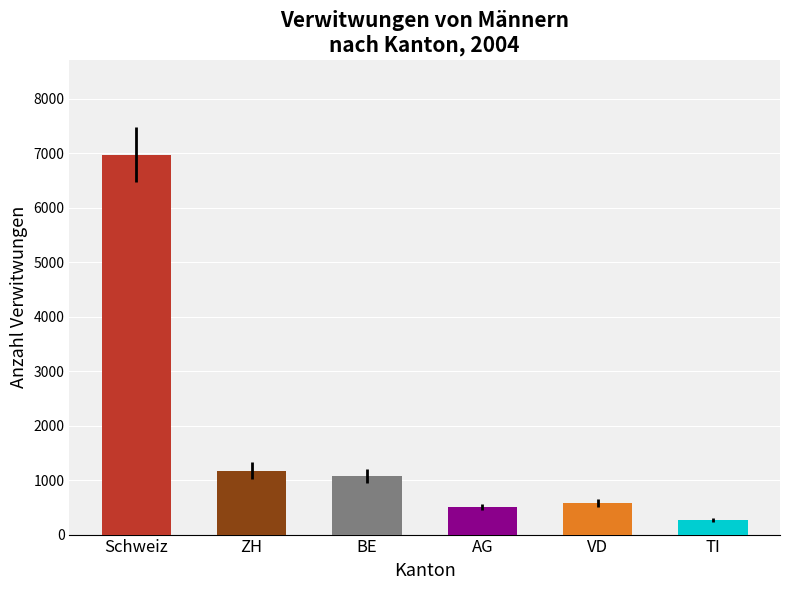

The value at VD is 582. True or false?

True